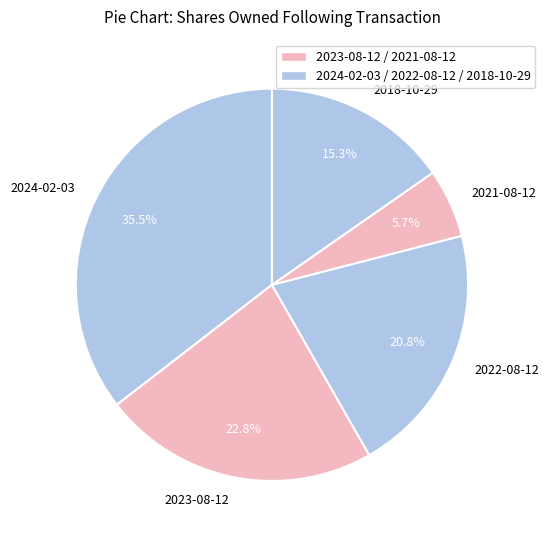

Which category has the smallest portion of the pie?

2021-08-12